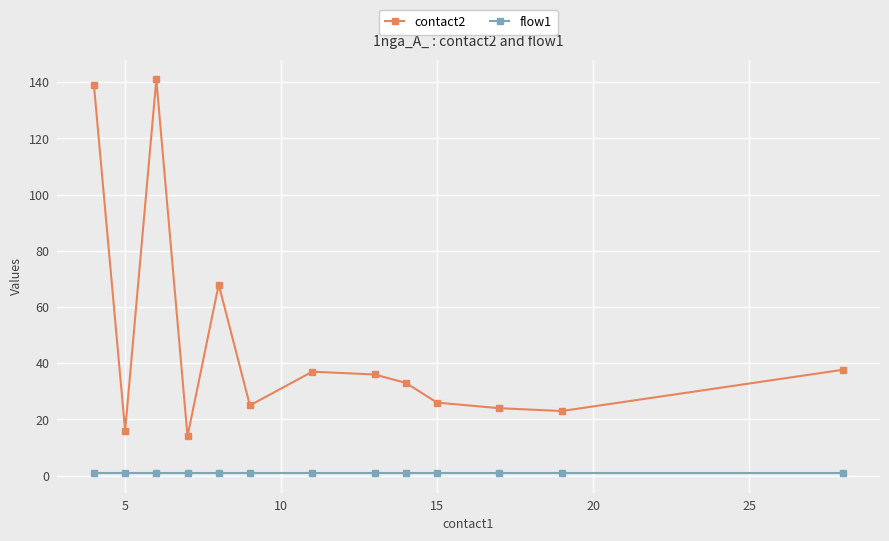

What is the lowest value of the contact2 series?

14.0